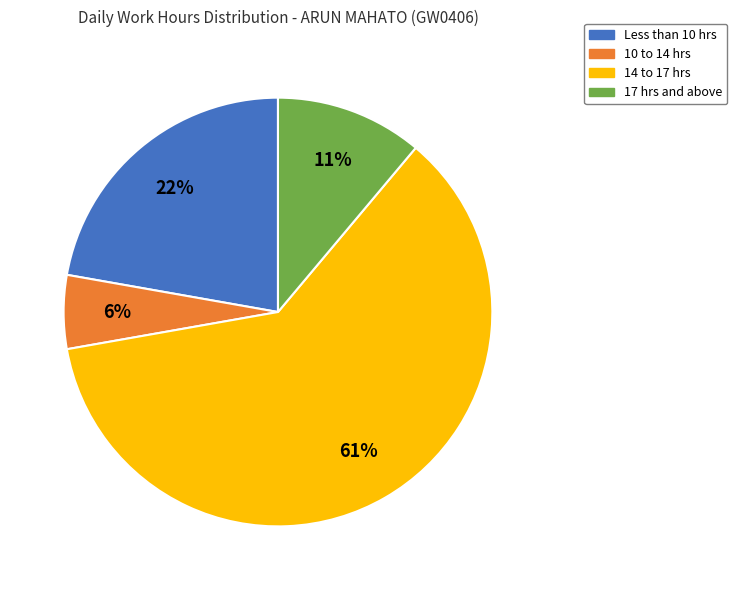

To the nearest percent, what is the combined percentage of 17 hrs and above and Less than 10 hrs?

33%